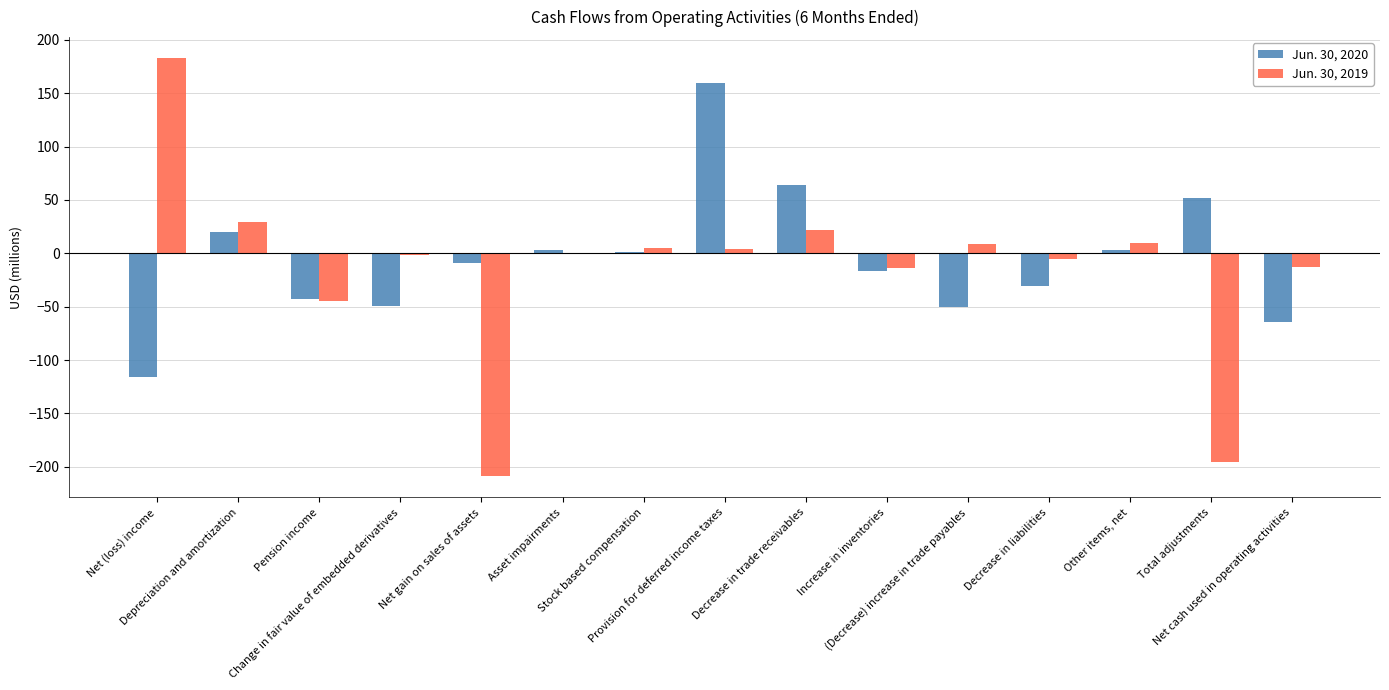

What is the total value across all series at Stock based compensation?

6